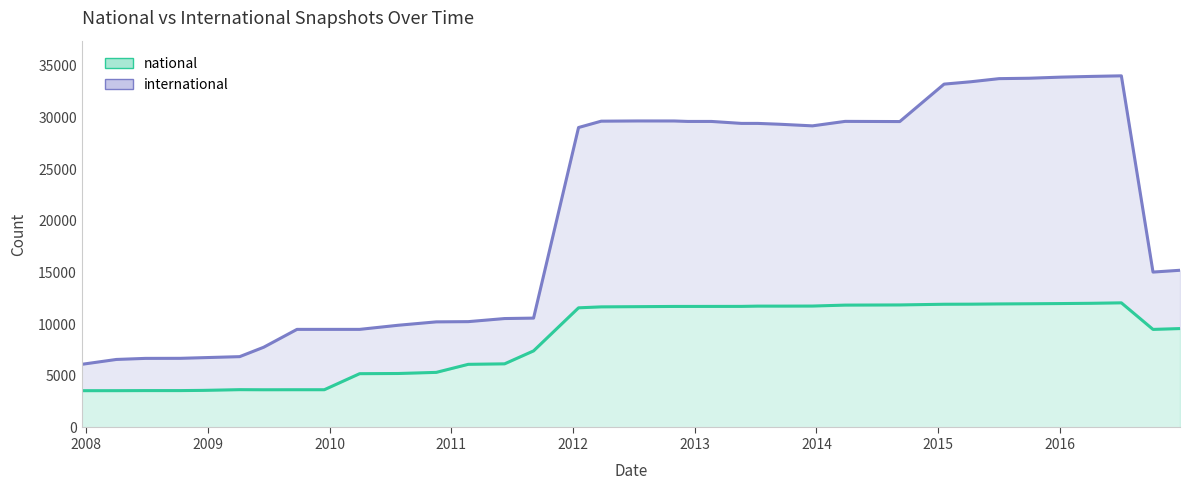

The value of international at 2012-12-11 is 29602. True or false?

True